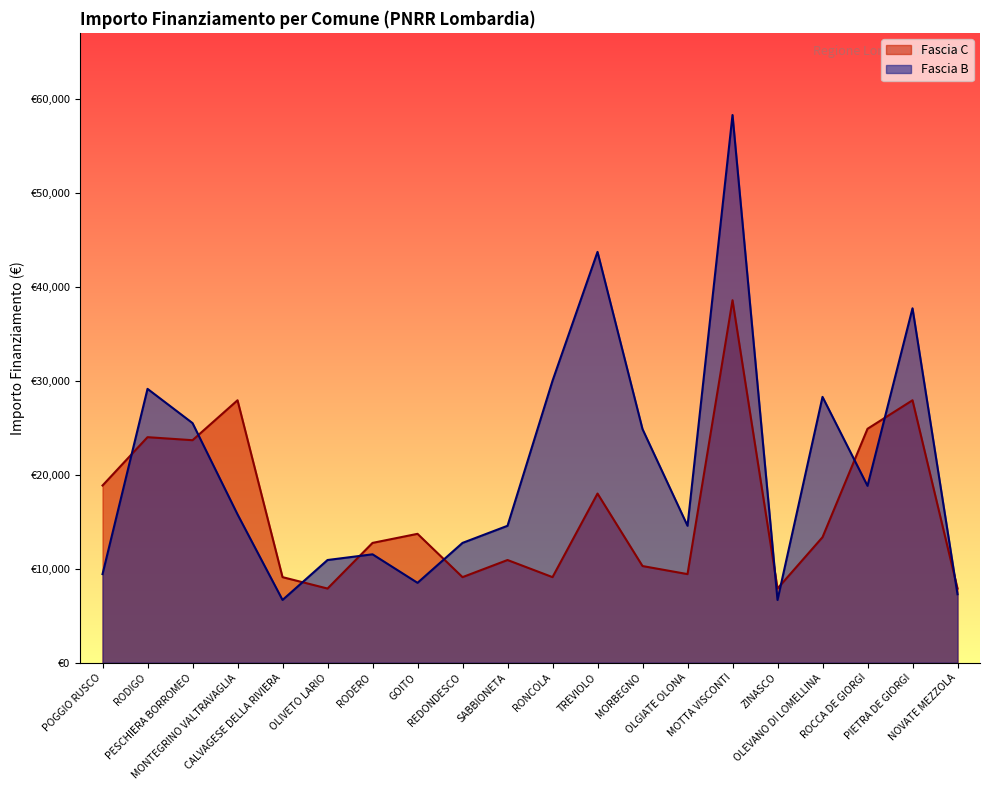

After their last crossing, which series has the higher values: Fascia B or Fascia C?

Fascia C